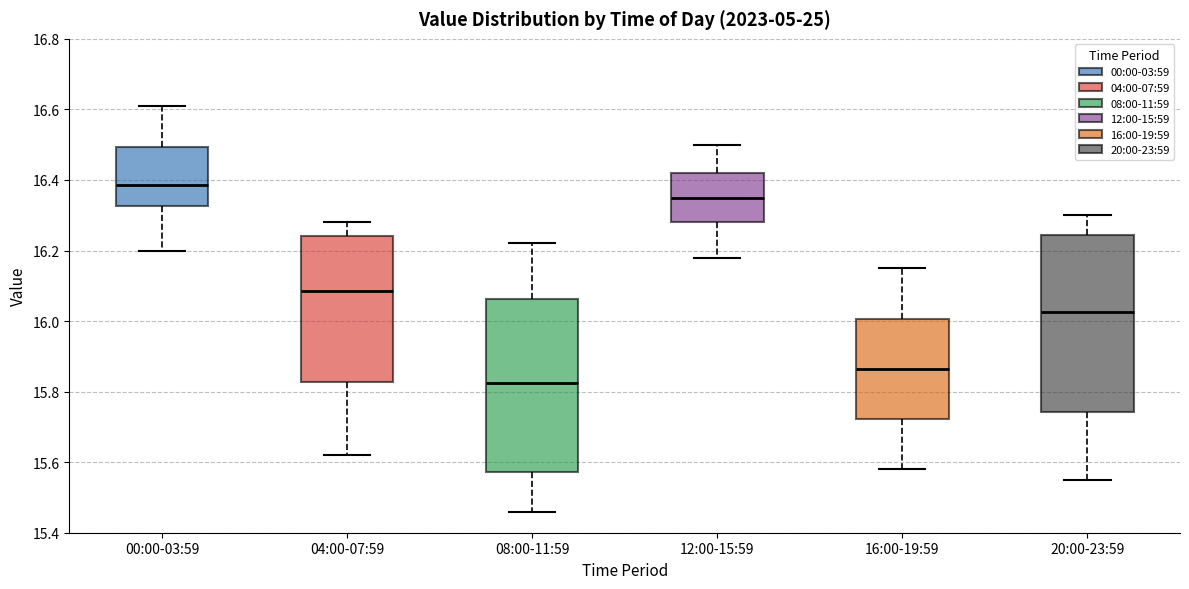

Where is the upper edge of the box for 16:00-19:59 on the y-axis? The values are not printed on the chart, so give them approximately, as read against the axis.

16.00